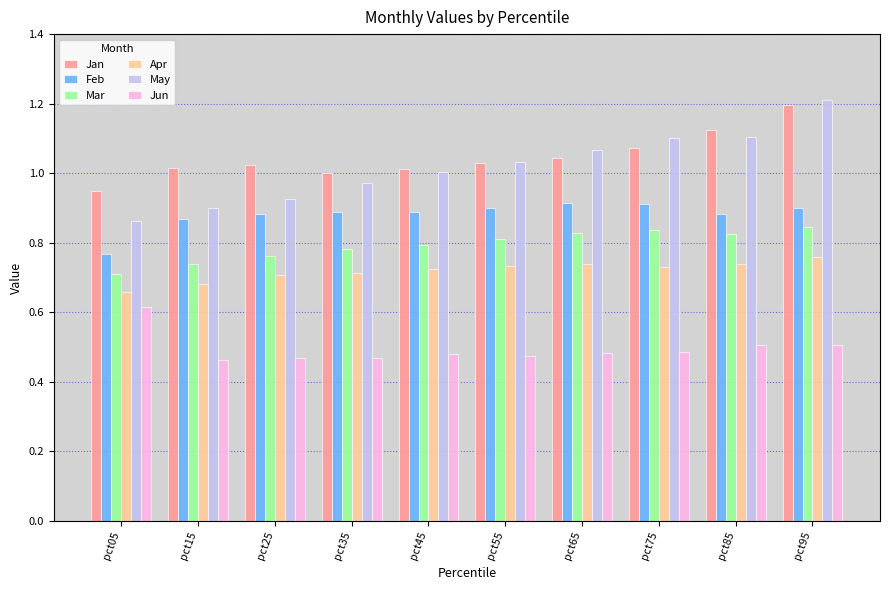

How many bars are there in each group?

6